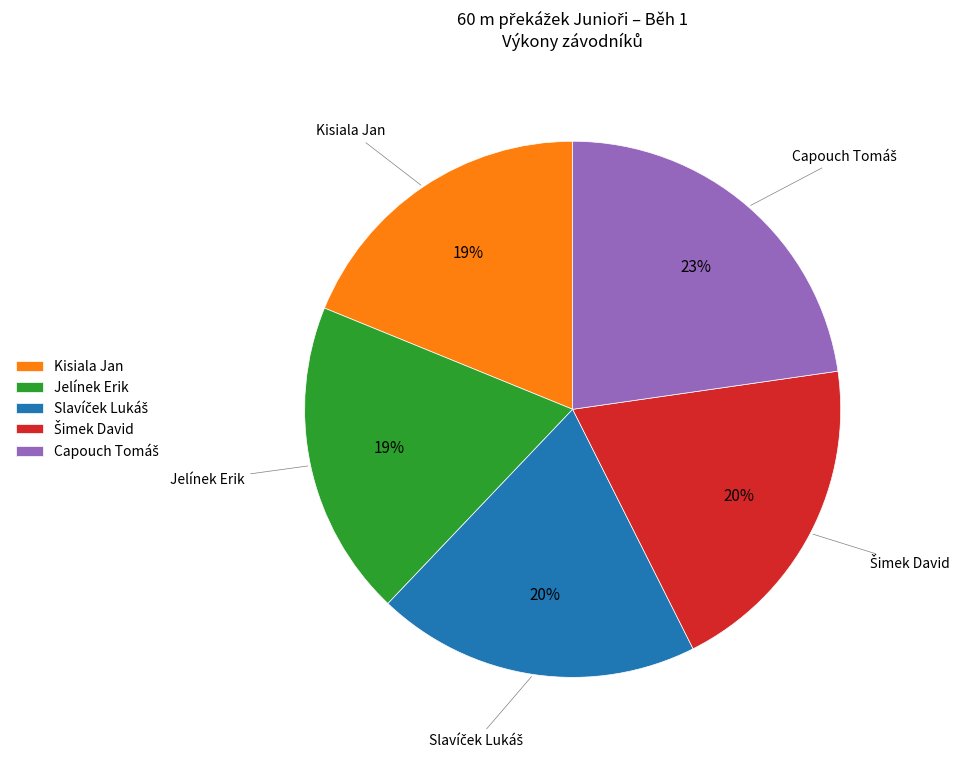

How many slices are in this pie chart?

5